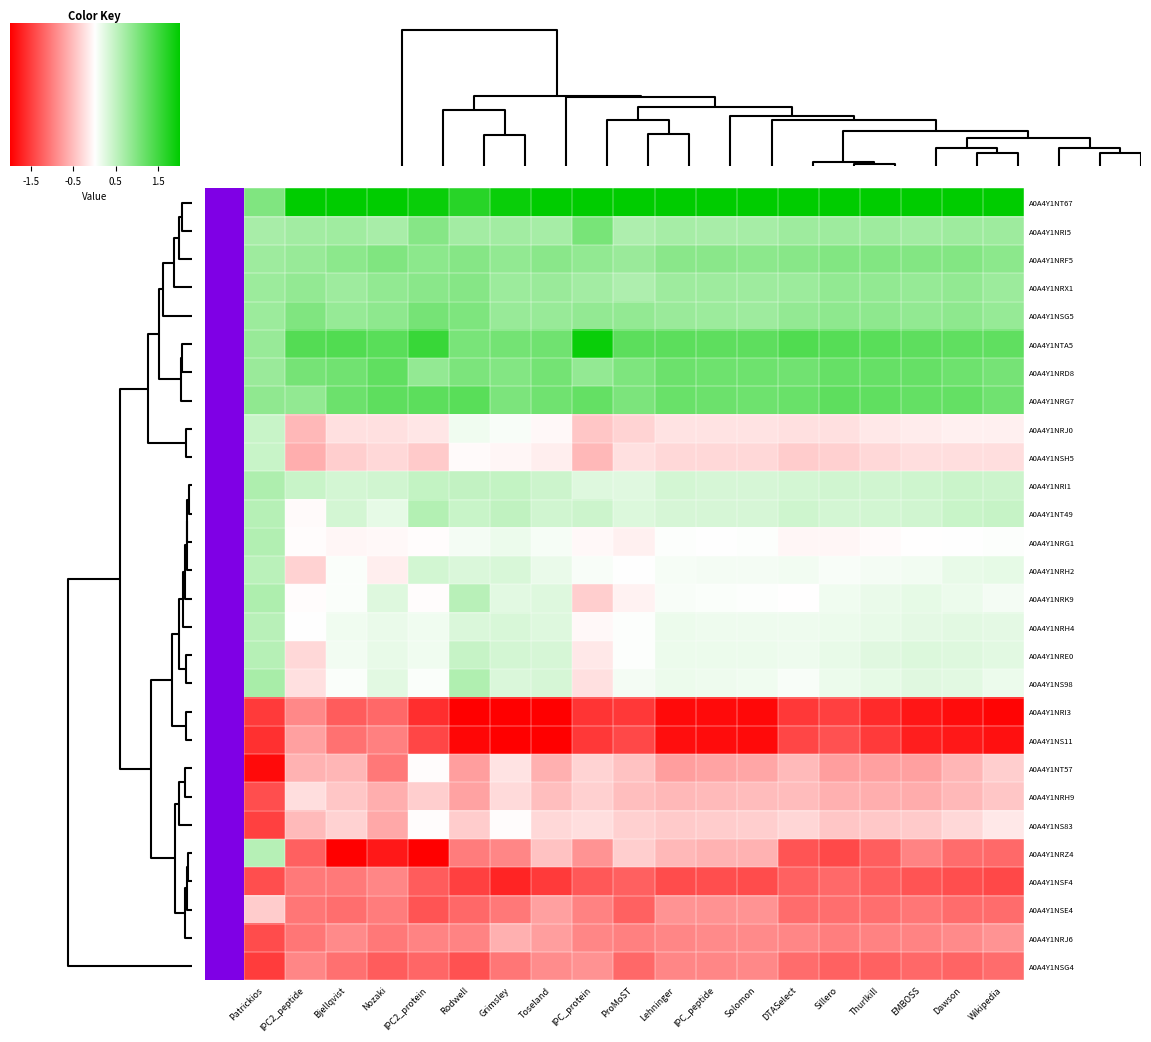

Reading left to right, extract all data points from this chart.

A0A4Y1NT67: Patrickios=1.0	IPC2_peptide=3.5	Bjellqvist=2.9	Nozaki=2.7	IPC2_protein=1.9	Rodwell=1.7	Grimsley=1.9	Toseland=2.1	IPC_protein=2.8	ProMoST=3.3	Lehninger=2.8	IPC_peptide=2.8	Solomon=2.8	DTASelect=2.9	Sillero=2.7	Thurlkill=2.6	EMBOSS=2.5	Dawson=2.4	Wikipedia=2.5
A0A4Y1NRI5: Patrickios=0.7	IPC2_peptide=0.7	Bjellqvist=0.7	Nozaki=0.7	IPC2_protein=0.9	Rodwell=0.7	Grimsley=0.7	Toseland=0.7	IPC_protein=1.1	ProMoST=0.6	Lehninger=0.7	IPC_peptide=0.7	Solomon=0.7	DTASelect=0.8	Sillero=0.8	Thurlkill=0.8	EMBOSS=0.7	Dawson=0.8	Wikipedia=0.8
A0A4Y1NRF5: Patrickios=0.8	IPC2_peptide=0.8	Bjellqvist=0.9	Nozaki=1.0	IPC2_protein=0.9	Rodwell=1.0	Grimsley=0.9	Toseland=0.9	IPC_protein=0.9	ProMoST=0.8	Lehninger=0.9	IPC_peptide=0.9	Solomon=0.9	DTASelect=0.9	Sillero=1.0	Thurlkill=1.0	EMBOSS=1.0	Dawson=1.0	Wikipedia=0.9
A0A4Y1NRX1: Patrickios=0.8	IPC2_peptide=0.8	Bjellqvist=0.8	Nozaki=0.8	IPC2_protein=0.9	Rodwell=1.0	Grimsley=0.8	Toseland=0.8	IPC_protein=0.7	ProMoST=0.6	Lehninger=0.8	IPC_peptide=0.8	Solomon=0.8	DTASelect=0.8	Sillero=0.9	Thurlkill=0.8	EMBOSS=0.8	Dawson=0.8	Wikipedia=0.8
A0A4Y1NSG5: Patrickios=0.8	IPC2_peptide=1.0	Bjellqvist=0.8	Nozaki=0.9	IPC2_protein=1.1	Rodwell=1.0	Grimsley=0.8	Toseland=0.8	IPC_protein=0.8	ProMoST=0.8	Lehninger=0.8	IPC_peptide=0.8	Solomon=0.8	DTASelect=0.8	Sillero=0.9	Thurlkill=0.9	EMBOSS=0.8	Dawson=0.9	Wikipedia=0.8
A0A4Y1NTA5: Patrickios=0.8	IPC2_peptide=1.3	Bjellqvist=1.3	Nozaki=1.3	IPC2_protein=1.6	Rodwell=1.0	Grimsley=1.1	Toseland=1.1	IPC_protein=1.9	ProMoST=1.3	Lehninger=1.3	IPC_peptide=1.3	Solomon=1.3	DTASelect=1.4	Sillero=1.3	Thurlkill=1.3	EMBOSS=1.3	Dawson=1.2	Wikipedia=1.2
A0A4Y1NRD8: Patrickios=0.8	IPC2_peptide=1.1	Bjellqvist=1.1	Nozaki=1.2	IPC2_protein=0.8	Rodwell=1.0	Grimsley=1.0	Toseland=1.1	IPC_protein=0.8	ProMoST=1.0	Lehninger=1.1	IPC_peptide=1.1	Solomon=1.1	DTASelect=1.1	Sillero=1.2	Thurlkill=1.2	EMBOSS=1.2	Dawson=1.1	Wikipedia=1.1
A0A4Y1NRG7: Patrickios=0.9	IPC2_peptide=0.9	Bjellqvist=1.1	Nozaki=1.3	IPC2_protein=1.3	Rodwell=1.3	Grimsley=1.0	Toseland=1.1	IPC_protein=1.2	ProMoST=1.0	Lehninger=1.2	IPC_peptide=1.1	Solomon=1.1	DTASelect=1.2	Sillero=1.3	Thurlkill=1.2	EMBOSS=1.2	Dawson=1.2	Wikipedia=1.1
A0A4Y1NRJ0: Patrickios=0.4	IPC2_peptide=-0.6	Bjellqvist=-0.2	Nozaki=-0.2	IPC2_protein=-0.2	Rodwell=0.1	Grimsley=0.1	Toseland=-0.0	IPC_protein=-0.4	ProMoST=-0.3	Lehninger=-0.2	IPC_peptide=-0.2	Solomon=-0.2	DTASelect=-0.2	Sillero=-0.2	Thurlkill=-0.2	EMBOSS=-0.2	Dawson=-0.1	Wikipedia=-0.1
A0A4Y1NSH5: Patrickios=0.4	IPC2_peptide=-0.6	Bjellqvist=-0.4	Nozaki=-0.3	IPC2_protein=-0.4	Rodwell=-0.0	Grimsley=-0.1	Toseland=-0.1	IPC_protein=-0.6	ProMoST=-0.2	Lehninger=-0.3	IPC_peptide=-0.3	Solomon=-0.3	DTASelect=-0.4	Sillero=-0.4	Thurlkill=-0.3	EMBOSS=-0.3	Dawson=-0.3	Wikipedia=-0.3
A0A4Y1NRI1: Patrickios=0.6	IPC2_peptide=0.4	Bjellqvist=0.3	Nozaki=0.4	IPC2_protein=0.5	Rodwell=0.5	Grimsley=0.5	Toseland=0.4	IPC_protein=0.3	ProMoST=0.2	Lehninger=0.3	IPC_peptide=0.3	Solomon=0.3	DTASelect=0.3	Sillero=0.4	Thurlkill=0.4	EMBOSS=0.4	Dawson=0.4	Wikipedia=0.4
A0A4Y1NT49: Patrickios=0.6	IPC2_peptide=-0.0	Bjellqvist=0.3	Nozaki=0.2	IPC2_protein=0.6	Rodwell=0.4	Grimsley=0.5	Toseland=0.4	IPC_protein=0.4	ProMoST=0.3	Lehninger=0.3	IPC_peptide=0.3	Solomon=0.3	DTASelect=0.4	Sillero=0.3	Thurlkill=0.4	EMBOSS=0.4	Dawson=0.4	Wikipedia=0.4
A0A4Y1NRG1: Patrickios=0.6	IPC2_peptide=-0.0	Bjellqvist=-0.1	Nozaki=-0.0	IPC2_protein=-0.0	Rodwell=0.1	Grimsley=0.1	Toseland=0.1	IPC_protein=-0.1	ProMoST=-0.1	Lehninger=0.0	IPC_peptide=0.0	Solomon=0.0	DTASelect=-0.1	Sillero=-0.1	Thurlkill=-0.0	EMBOSS=-0.0	Dawson=0.0	Wikipedia=0.0
A0A4Y1NRH2: Patrickios=0.5	IPC2_peptide=-0.3	Bjellqvist=0.0	Nozaki=-0.1	IPC2_protein=0.4	Rodwell=0.3	Grimsley=0.3	Toseland=0.2	IPC_protein=0.1	ProMoST=0.0	Lehninger=0.1	IPC_peptide=0.1	Solomon=0.1	DTASelect=0.1	Sillero=0.1	Thurlkill=0.1	EMBOSS=0.1	Dawson=0.2	Wikipedia=0.2
A0A4Y1NRK9: Patrickios=0.6	IPC2_peptide=-0.0	Bjellqvist=0.0	Nozaki=0.3	IPC2_protein=-0.0	Rodwell=0.6	Grimsley=0.2	Toseland=0.3	IPC_protein=-0.4	ProMoST=-0.1	Lehninger=0.1	IPC_peptide=0.0	Solomon=0.0	DTASelect=-0.0	Sillero=0.1	Thurlkill=0.2	EMBOSS=0.2	Dawson=0.2	Wikipedia=0.1
A0A4Y1NRH4: Patrickios=0.6	IPC2_peptide=0.0	Bjellqvist=0.1	Nozaki=0.2	IPC2_protein=0.1	Rodwell=0.3	Grimsley=0.3	Toseland=0.3	IPC_protein=-0.1	ProMoST=0.0	Lehninger=0.1	IPC_peptide=0.1	Solomon=0.1	DTASelect=0.1	Sillero=0.1	Thurlkill=0.2	EMBOSS=0.2	Dawson=0.2	Wikipedia=0.2
A0A4Y1NRE0: Patrickios=0.6	IPC2_peptide=-0.3	Bjellqvist=0.1	Nozaki=0.2	IPC2_protein=0.1	Rodwell=0.4	Grimsley=0.3	Toseland=0.3	IPC_protein=-0.2	ProMoST=0.0	Lehninger=0.1	IPC_peptide=0.2	Solomon=0.2	DTASelect=0.1	Sillero=0.2	Thurlkill=0.2	EMBOSS=0.3	Dawson=0.3	Wikipedia=0.2
A0A4Y1NS98: Patrickios=0.7	IPC2_peptide=-0.2	Bjellqvist=0.0	Nozaki=0.2	IPC2_protein=0.0	Rodwell=0.6	Grimsley=0.3	Toseland=0.3	IPC_protein=-0.2	ProMoST=0.1	Lehninger=0.1	IPC_peptide=0.1	Solomon=0.1	DTASelect=0.0	Sillero=0.1	Thurlkill=0.2	EMBOSS=0.2	Dawson=0.2	Wikipedia=0.1
A0A4Y1NRI3: Patrickios=-1.5	IPC2_peptide=-0.9	Bjellqvist=-1.3	Nozaki=-1.2	IPC2_protein=-1.6	Rodwell=-2.0	Grimsley=-2.3	Toseland=-2.3	IPC_protein=-1.6	ProMoST=-1.6	Lehninger=-1.9	IPC_peptide=-1.9	Solomon=-1.9	DTASelect=-1.6	Sillero=-1.5	Thurlkill=-1.7	EMBOSS=-1.8	Dawson=-1.9	Wikipedia=-2.0
A0A4Y1NS11: Patrickios=-1.6	IPC2_peptide=-0.7	Bjellqvist=-1.1	Nozaki=-1.0	IPC2_protein=-1.4	Rodwell=-1.9	Grimsley=-2.5	Toseland=-2.4	IPC_protein=-1.6	ProMoST=-1.4	Lehninger=-1.9	IPC_peptide=-1.9	Solomon=-1.9	DTASelect=-1.4	Sillero=-1.3	Thurlkill=-1.5	EMBOSS=-1.8	Dawson=-1.8	Wikipedia=-1.9
A0A4Y1NT57: Patrickios=-1.9	IPC2_peptide=-0.6	Bjellqvist=-0.6	Nozaki=-1.0	IPC2_protein=-0.0	Rodwell=-0.8	Grimsley=-0.2	Toseland=-0.6	IPC_protein=-0.3	ProMoST=-0.5	Lehninger=-0.8	IPC_peptide=-0.7	Solomon=-0.7	DTASelect=-0.5	Sillero=-0.8	Thurlkill=-0.7	EMBOSS=-0.7	Dawson=-0.6	Wikipedia=-0.4
A0A4Y1NRH9: Patrickios=-1.4	IPC2_peptide=-0.3	Bjellqvist=-0.5	Nozaki=-0.6	IPC2_protein=-0.4	Rodwell=-0.7	Grimsley=-0.3	Toseland=-0.5	IPC_protein=-0.4	ProMoST=-0.5	Lehninger=-0.6	IPC_peptide=-0.5	Solomon=-0.5	DTASelect=-0.5	Sillero=-0.6	Thurlkill=-0.6	EMBOSS=-0.7	Dawson=-0.6	Wikipedia=-0.4
A0A4Y1NS83: Patrickios=-1.5	IPC2_peptide=-0.5	Bjellqvist=-0.3	Nozaki=-0.7	IPC2_protein=-0.0	Rodwell=-0.4	Grimsley=-0.0	Toseland=-0.3	IPC_protein=-0.3	ProMoST=-0.4	Lehninger=-0.4	IPC_peptide=-0.4	Solomon=-0.4	DTASelect=-0.3	Sillero=-0.4	Thurlkill=-0.4	EMBOSS=-0.4	Dawson=-0.3	Wikipedia=-0.2
A0A4Y1NRZ4: Patrickios=0.6	IPC2_peptide=-1.2	Bjellqvist=-2.0	Nozaki=-1.8	IPC2_protein=-2.1	Rodwell=-1.0	Grimsley=-0.9	Toseland=-0.5	IPC_protein=-0.8	ProMoST=-0.4	Lehninger=-0.6	IPC_peptide=-0.6	Solomon=-0.6	DTASelect=-1.3	Sillero=-1.4	Thurlkill=-1.3	EMBOSS=-1.0	Dawson=-1.2	Wikipedia=-1.2
A0A4Y1NSF4: Patrickios=-1.4	IPC2_peptide=-1.0	Bjellqvist=-1.0	Nozaki=-0.9	IPC2_protein=-1.3	Rodwell=-1.5	Grimsley=-1.7	Toseland=-1.5	IPC_protein=-1.3	ProMoST=-1.2	Lehninger=-1.4	IPC_peptide=-1.4	Solomon=-1.4	DTASelect=-1.2	Sillero=-1.2	Thurlkill=-1.3	EMBOSS=-1.3	Dawson=-1.4	Wikipedia=-1.4
A0A4Y1NSE4: Patrickios=-0.4	IPC2_peptide=-1.1	Bjellqvist=-1.1	Nozaki=-1.0	IPC2_protein=-1.3	Rodwell=-1.2	Grimsley=-1.1	Toseland=-0.7	IPC_protein=-1.0	ProMoST=-1.2	Lehninger=-0.8	IPC_peptide=-0.9	Solomon=-0.8	DTASelect=-1.1	Sillero=-1.1	Thurlkill=-1.1	EMBOSS=-1.1	Dawson=-1.2	Wikipedia=-1.2
A0A4Y1NRJ6: Patrickios=-1.4	IPC2_peptide=-1.1	Bjellqvist=-0.9	Nozaki=-1.0	IPC2_protein=-1.0	Rodwell=-1.0	Grimsley=-0.6	Toseland=-0.8	IPC_protein=-1.0	ProMoST=-1.0	Lehninger=-0.9	IPC_peptide=-0.9	Solomon=-0.9	DTASelect=-1.0	Sillero=-1.0	Thurlkill=-1.0	EMBOSS=-1.0	Dawson=-0.9	Wikipedia=-0.8
A0A4Y1NSG4: Patrickios=-1.5	IPC2_peptide=-0.9	Bjellqvist=-1.1	Nozaki=-1.3	IPC2_protein=-1.2	Rodwell=-1.4	Grimsley=-1.1	Toseland=-0.9	IPC_protein=-0.9	ProMoST=-1.2	Lehninger=-0.9	IPC_peptide=-0.9	Solomon=-0.9	DTASelect=-1.1	Sillero=-1.2	Thurlkill=-1.2	EMBOSS=-1.2	Dawson=-1.2	Wikipedia=-1.2